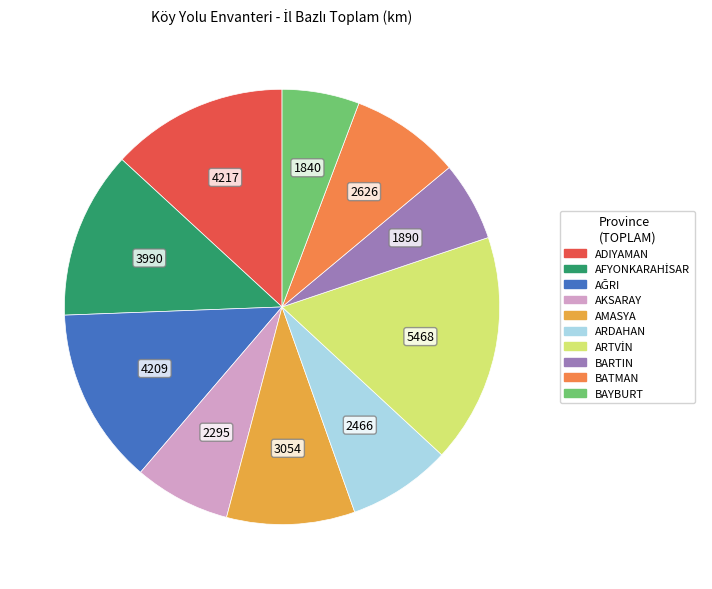

To the nearest percent, what is the difference between the AMASYA and ARDAHAN slice percentages?

2%